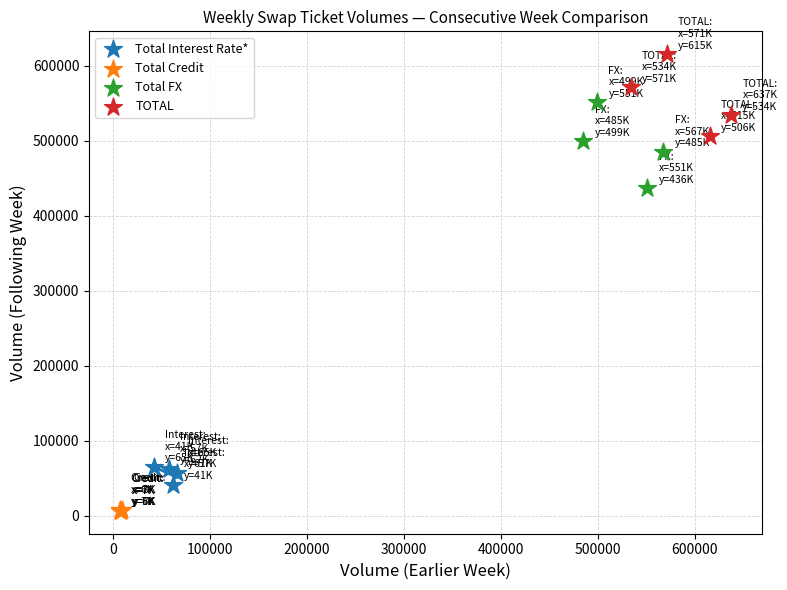

What are all the series names shown in the legend?

Total Interest Rate*, Total Credit, Total FX, TOTAL